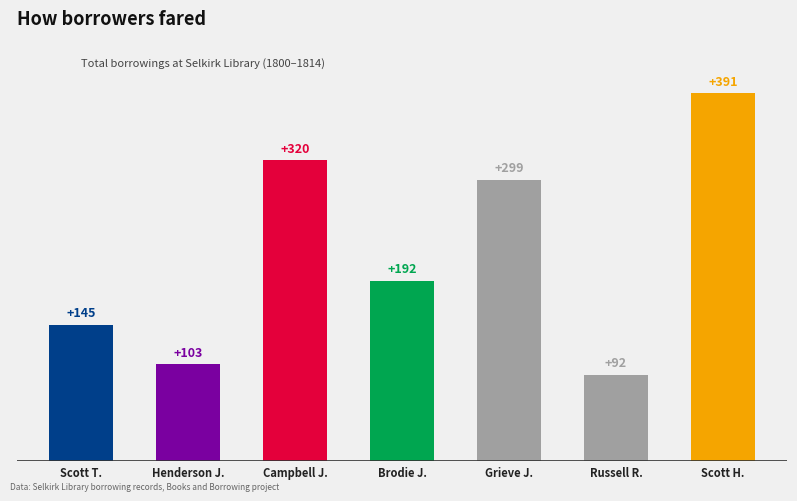

What is the label of the 7th bar from the left?

Scott H.